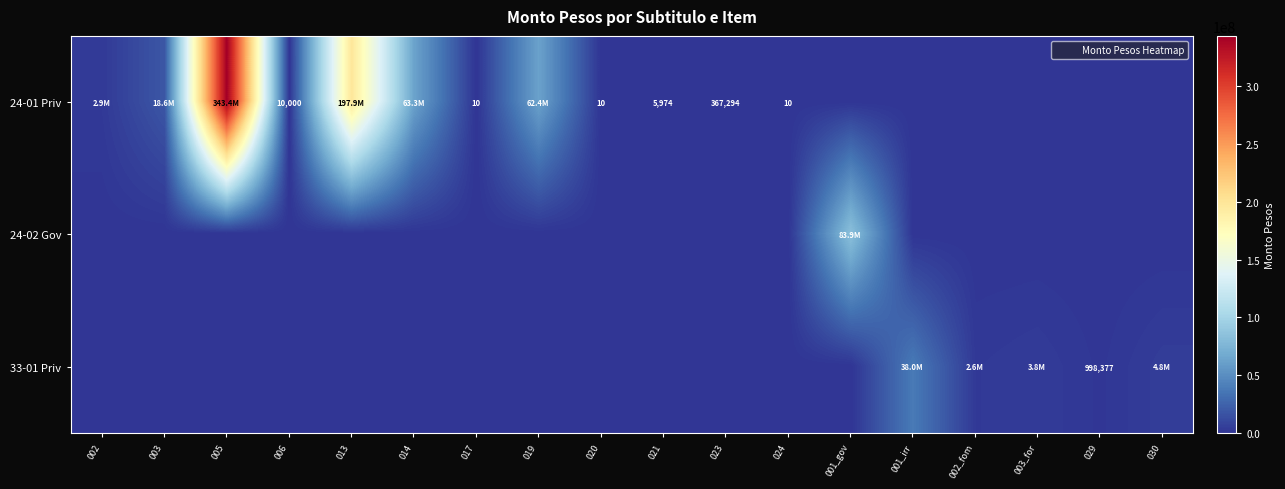

Rank the categories by 24-01 Priv value from lowest to highest.

001_gov, 001_irr, 002_fom, 003_for, 029, 030, 017, 020, 024, 021, 006, 023, 002, 003, 019, 014, 013, 005